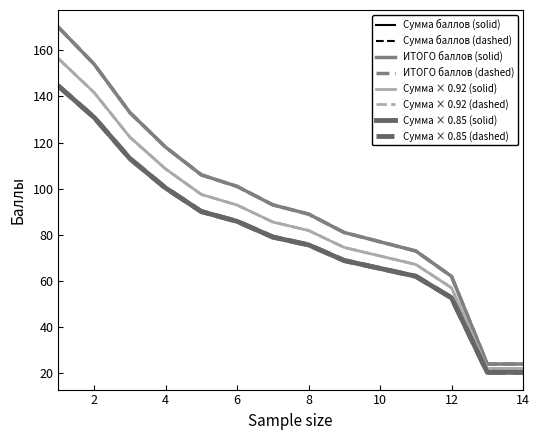

Does the chart have visible grid lines?

No